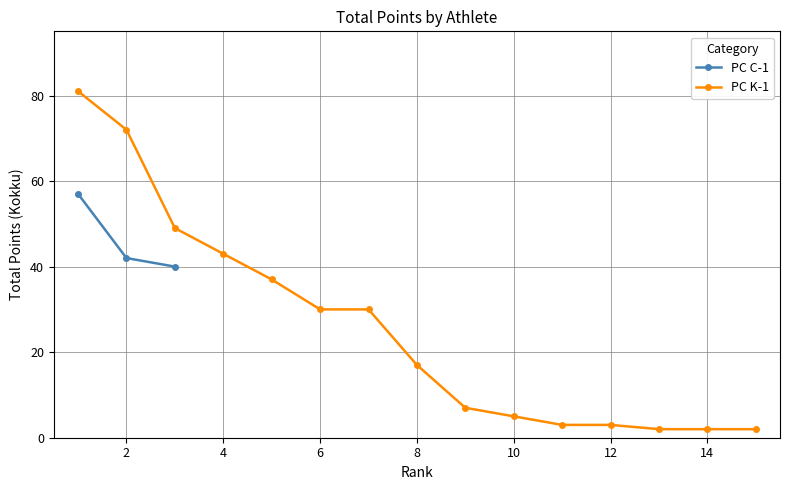

The value at 2 is 42. True or false?

True